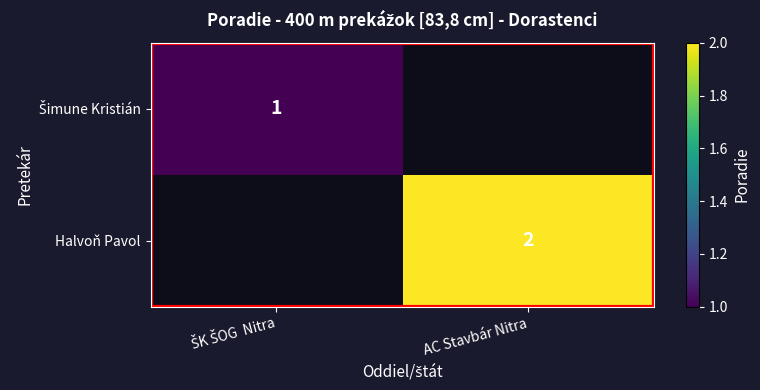

The Halvoň Pavol series shows 2 at AC Stavbár Nitra. True or false?

True